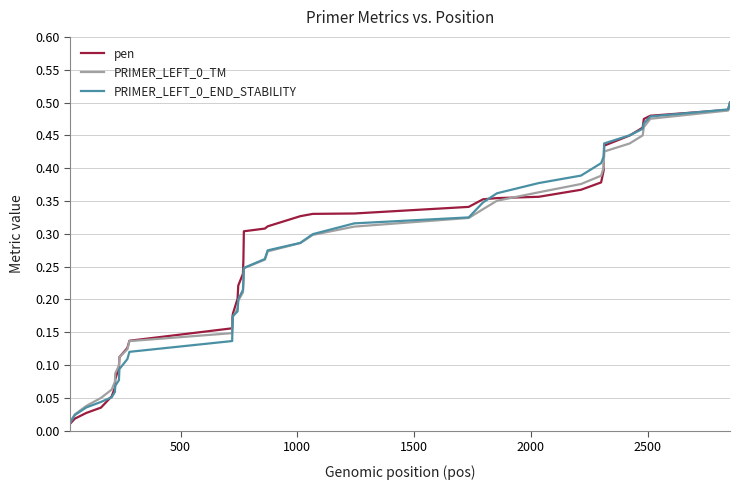

Which series has the largest range (max minus min)?

pen